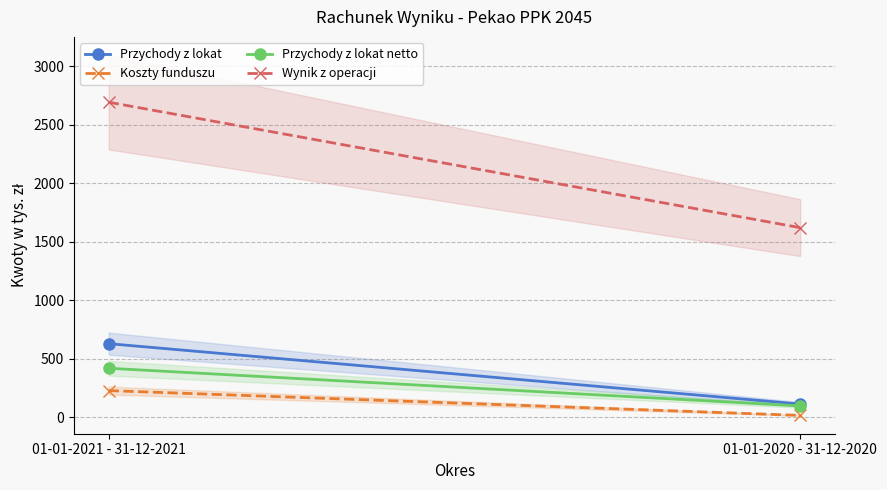

What is the average value of the Koszty funduszu series?

122